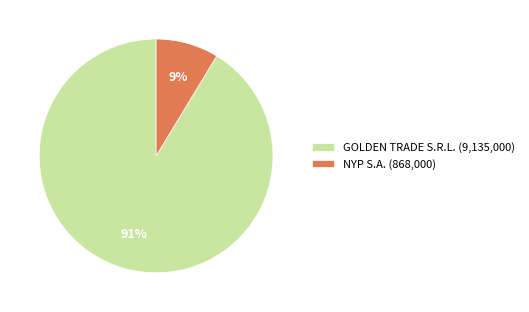

To the nearest percent, what is the average slice percentage?

50%